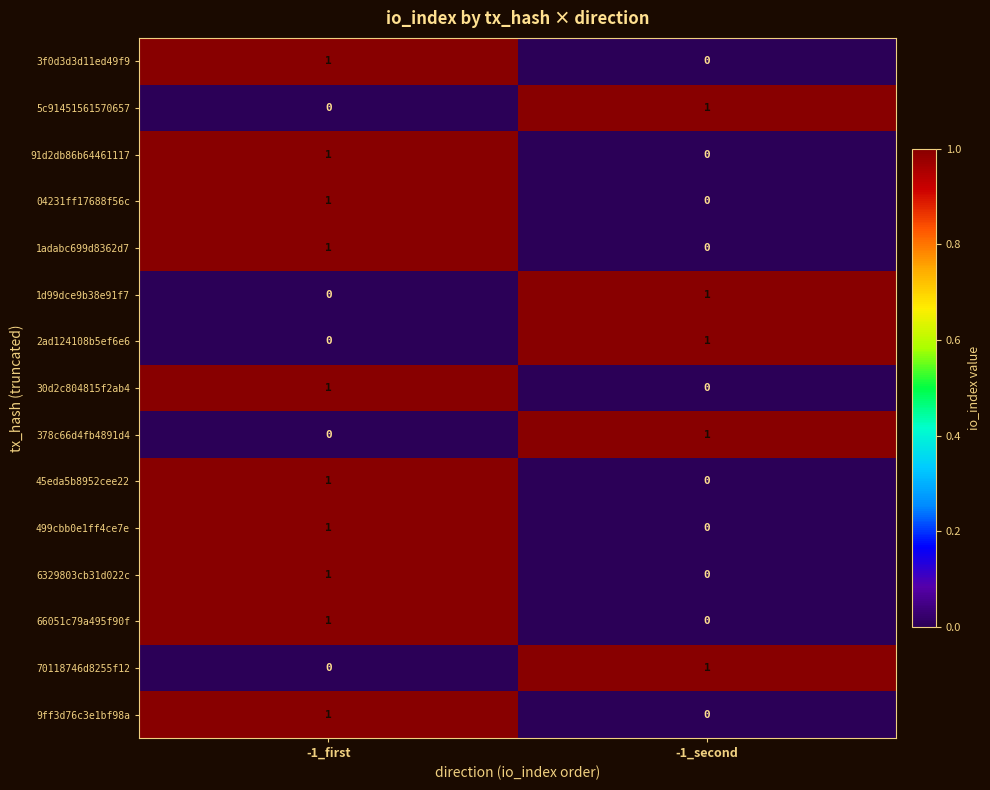

The value of 3f0d3d3d11ed49f9 at -1_first is 0. True or false?

False